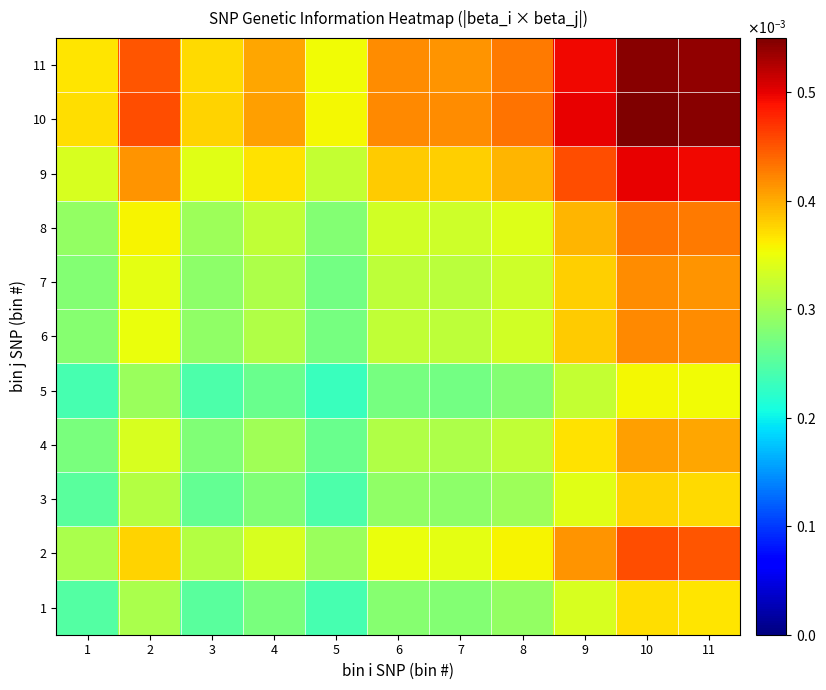

Which series changed the most between 8 and 11?

10